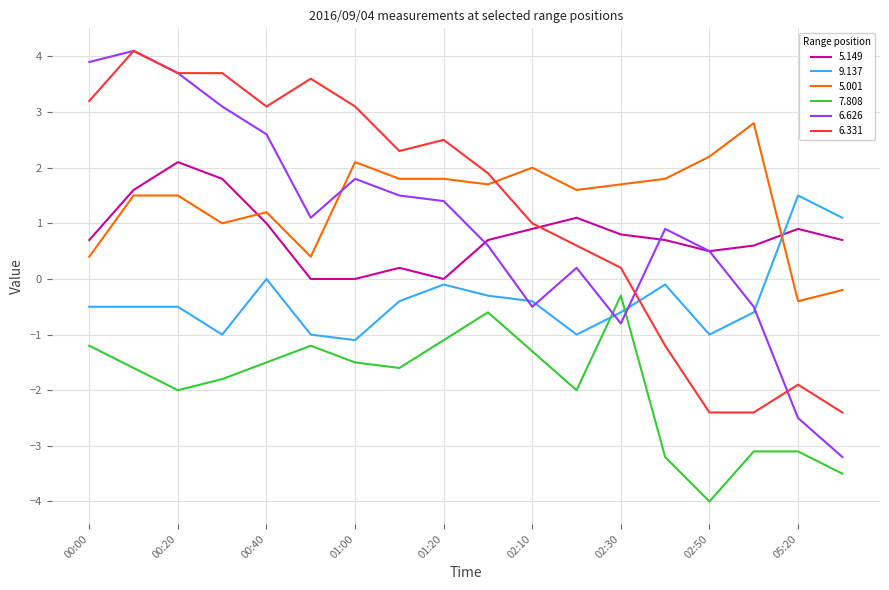

What is the smallest value displayed?

-4.0